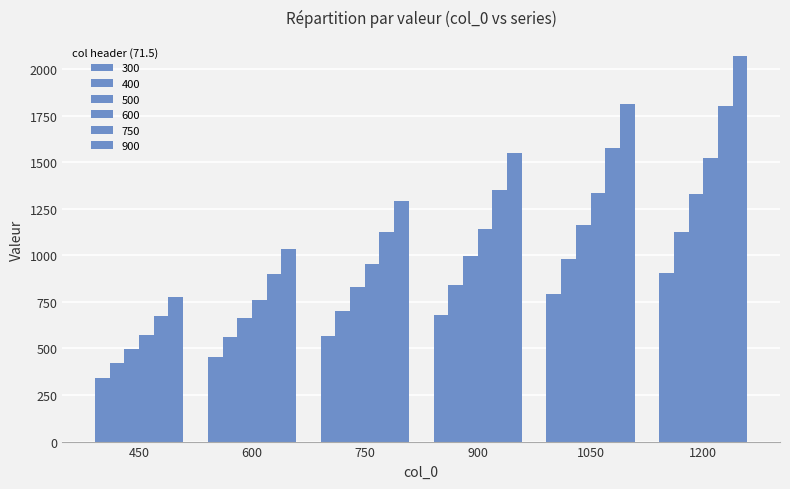

How many groups of bars are there?

6